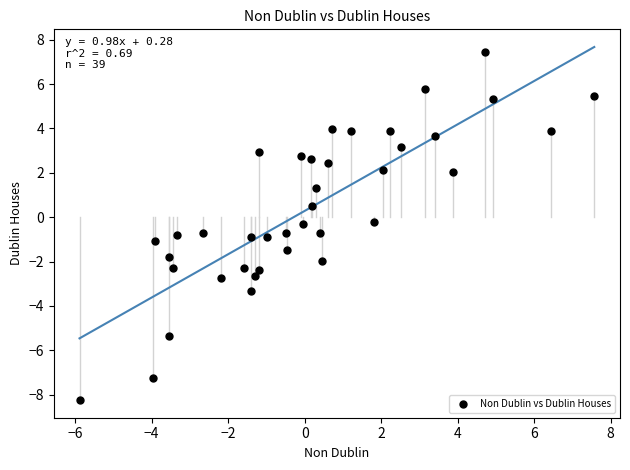

What is the range of X values (max minus min)?

13.5